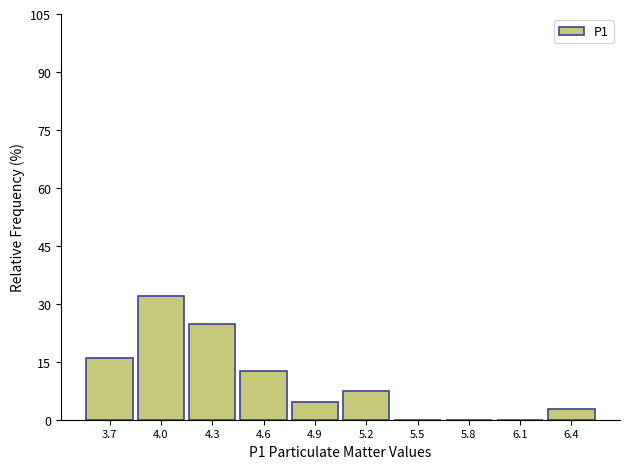

Which range on the x-axis has the tallest bar?

3.85 to 4.15